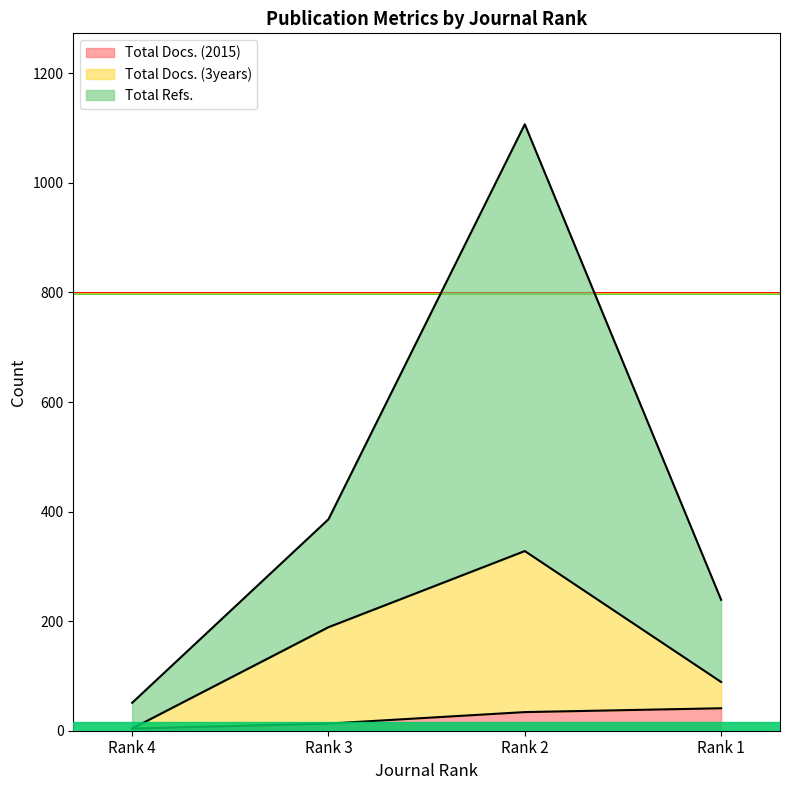

Which series changed the most between Rank 4 and Rank 1?

Total Refs.